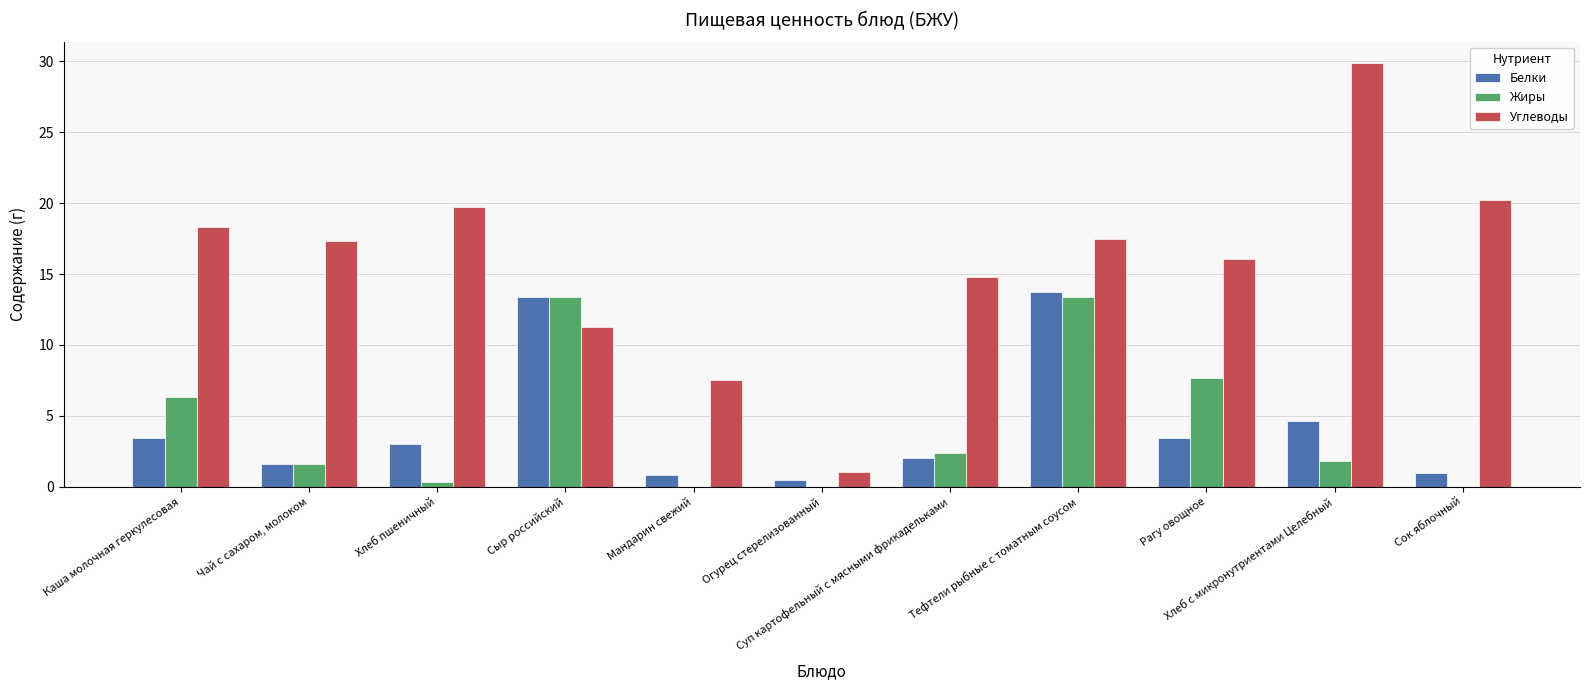

What is the approximate value of Углеводы at Мандарин свежий?

7.5